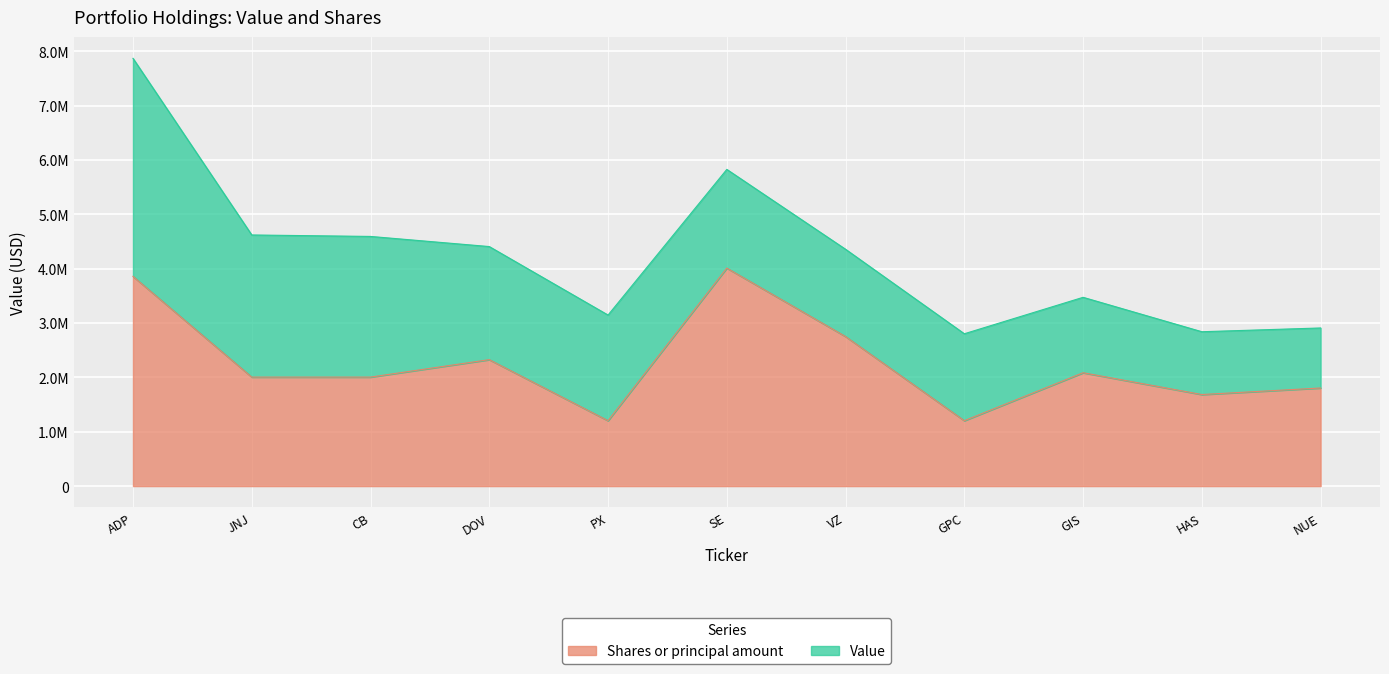

Where does the data first go above 2005000?

ADP